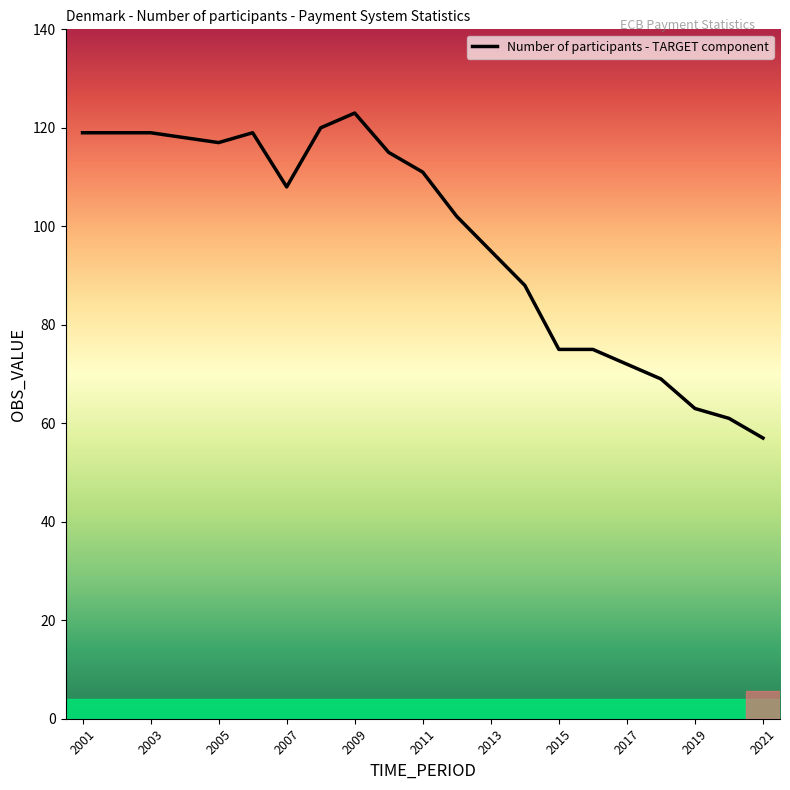

Reading right to left, extract all data points from this chart.

57	61	63	69	72	75	75	88	95	102	111	115	123	120	108	119	117	118	119	119	119